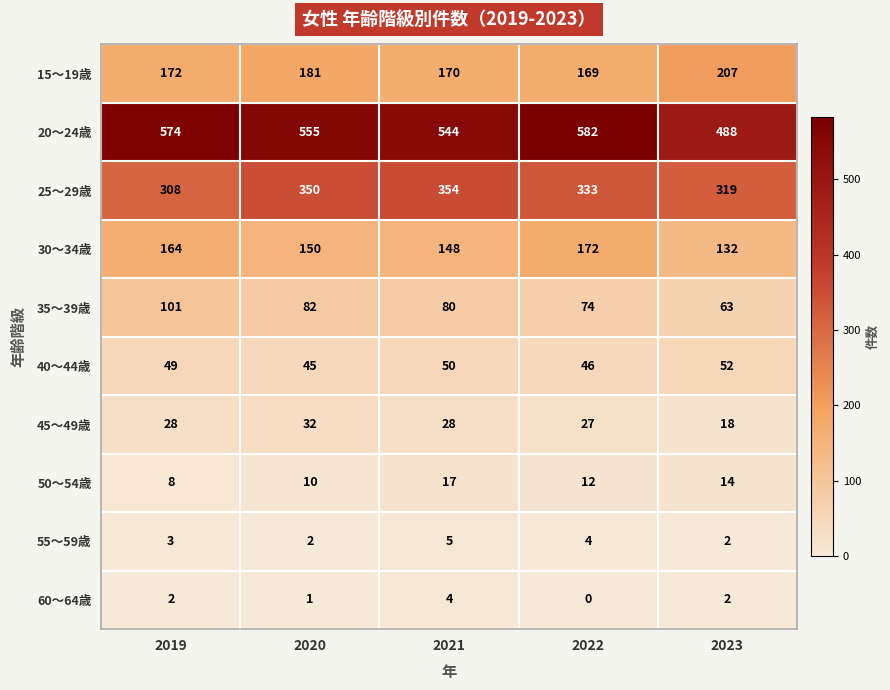

The value of 20～24歳 at 2021 is 285. True or false?

False